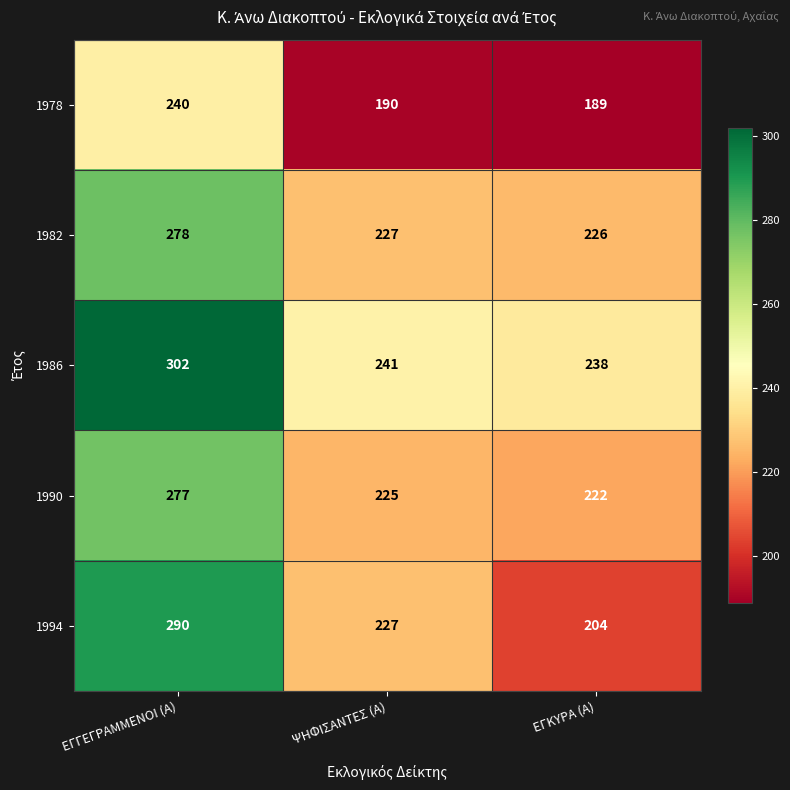

How many data points does each series have?

3